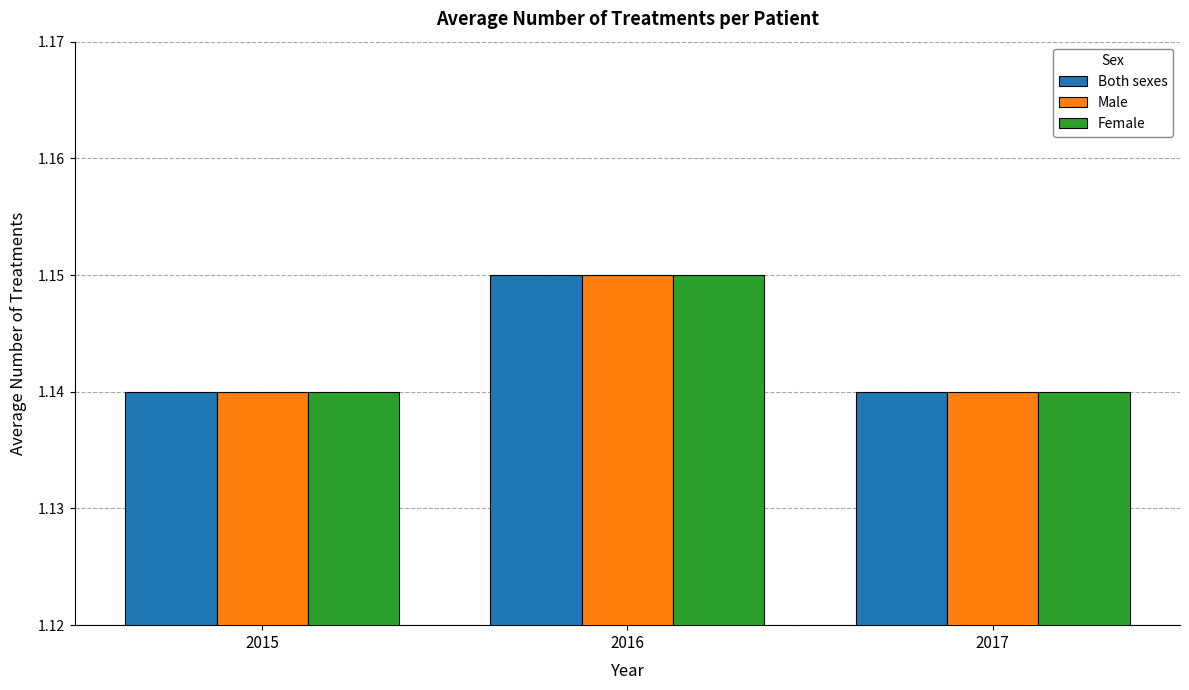

What is the total value across all series at 2015?

3.4